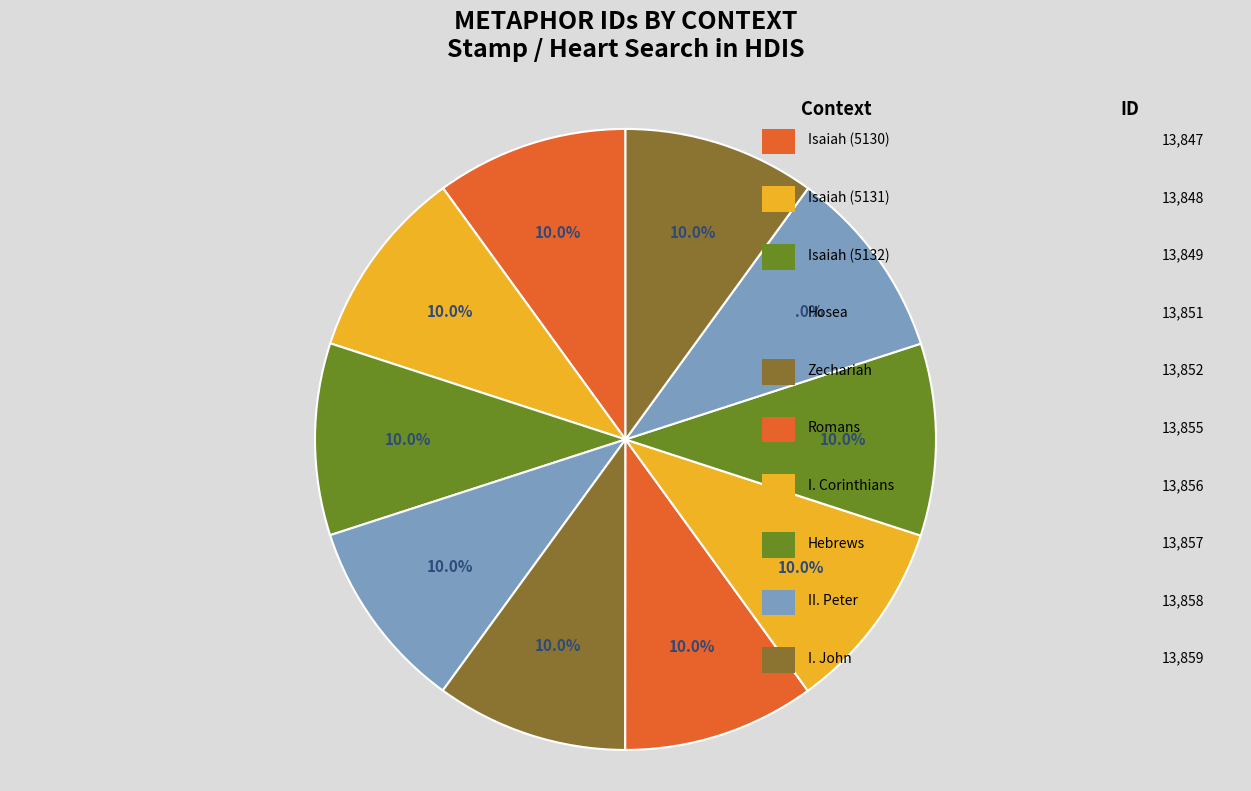

Which category has the smallest portion of the pie?

Isaiah (5130)